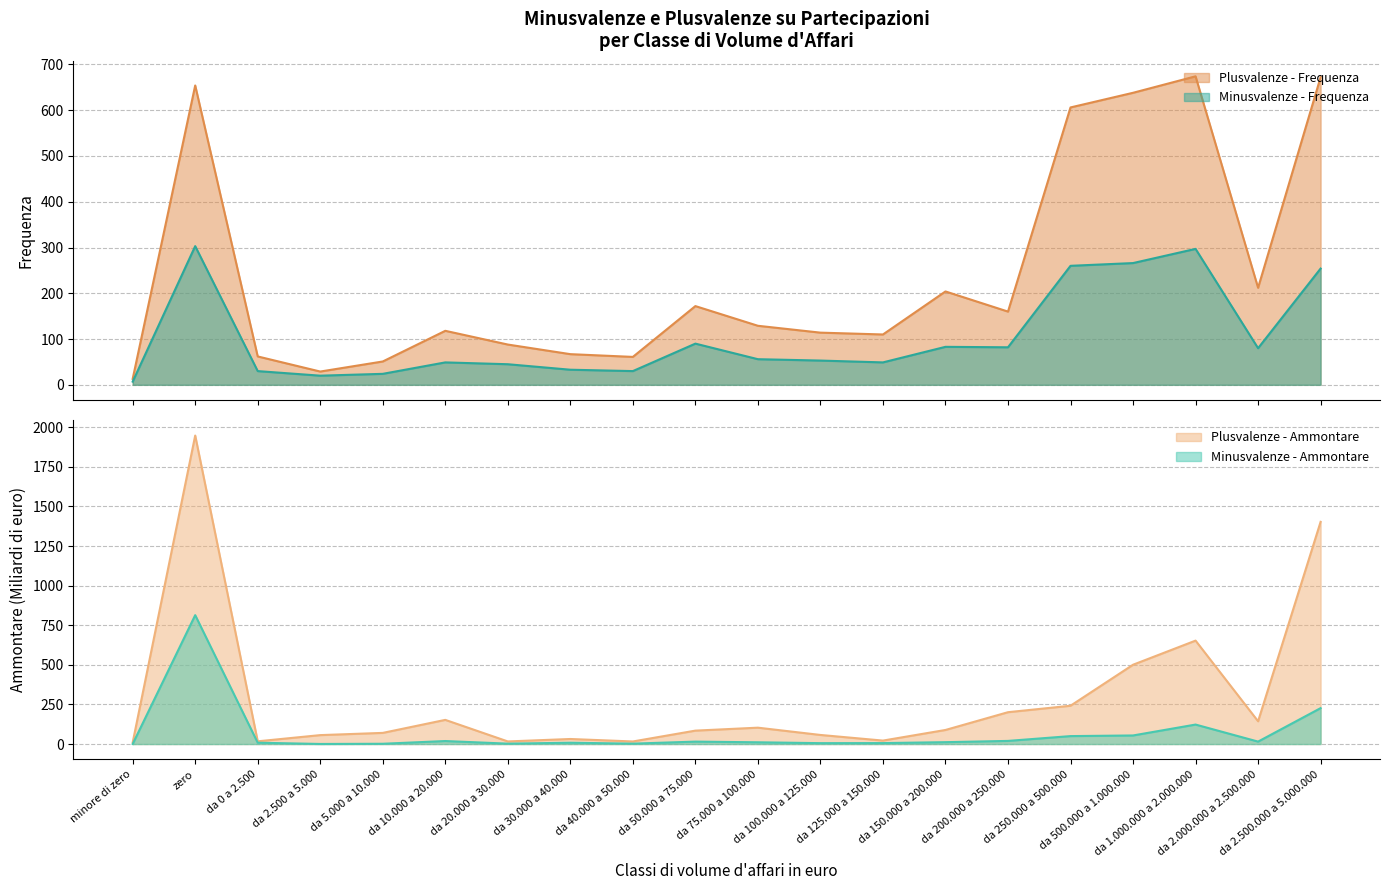

Is the value of Minusvalenze - Frequenza at da 1.000.000 a 2.000.000 greater than the value of Minusvalenze - Ammontare (K€) at da 100.000 a 125.000?

Yes